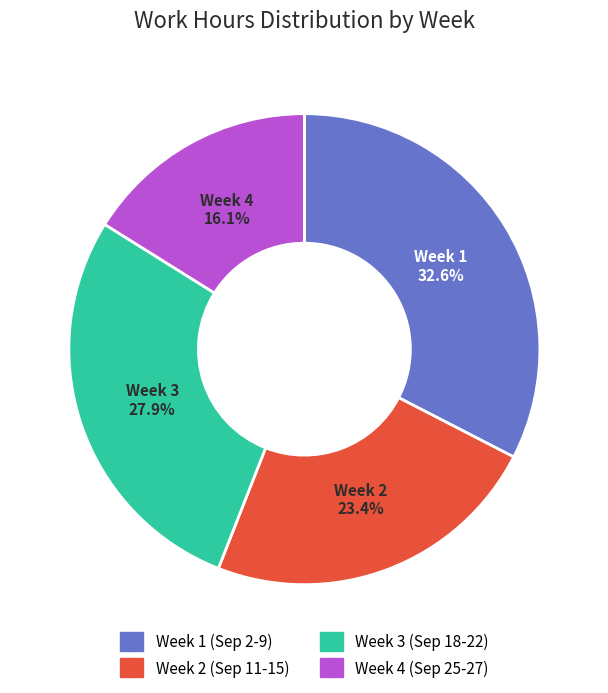

Is there any slice that represents more than half of the pie?

No